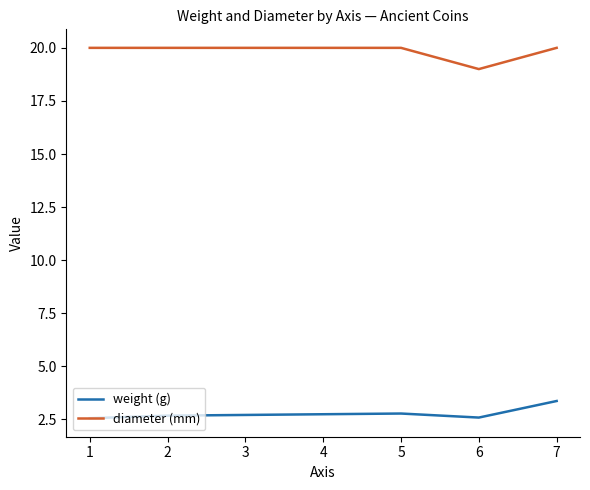

Which series has the largest range (max minus min)?

diameter (mm)